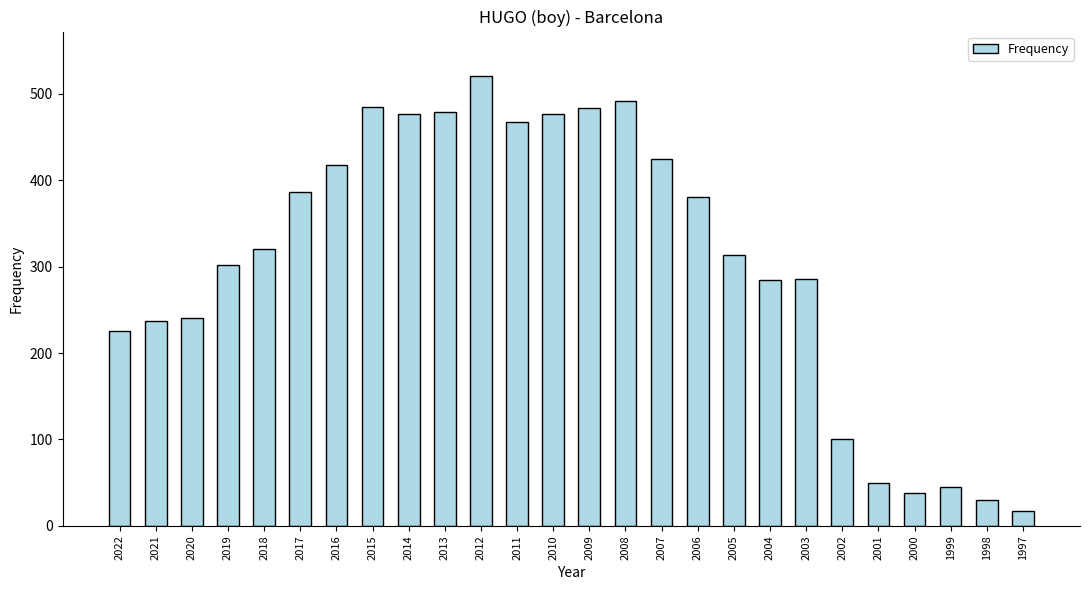

What is the difference between the maximum and second lowest values?

490